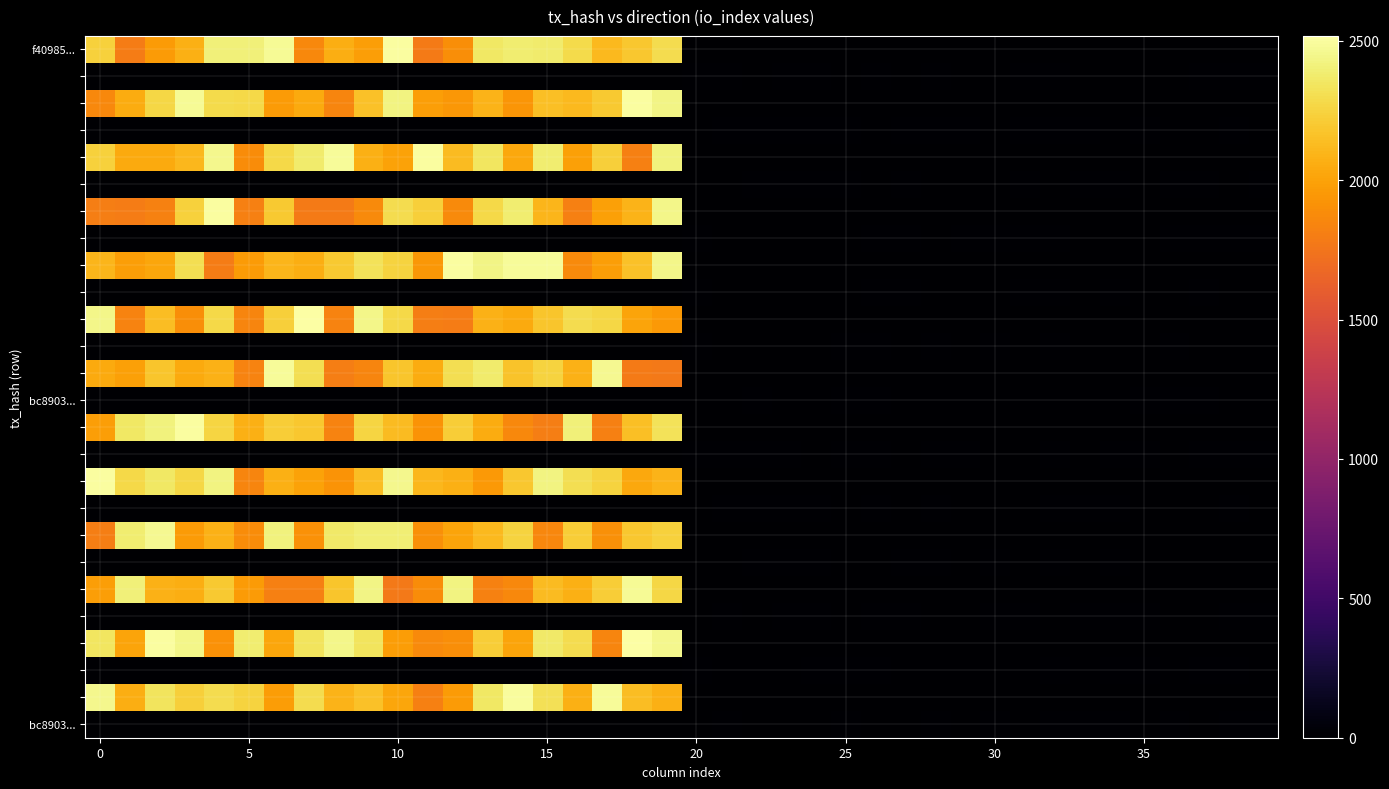

At how many categories does at least one series exceed 1635?

20